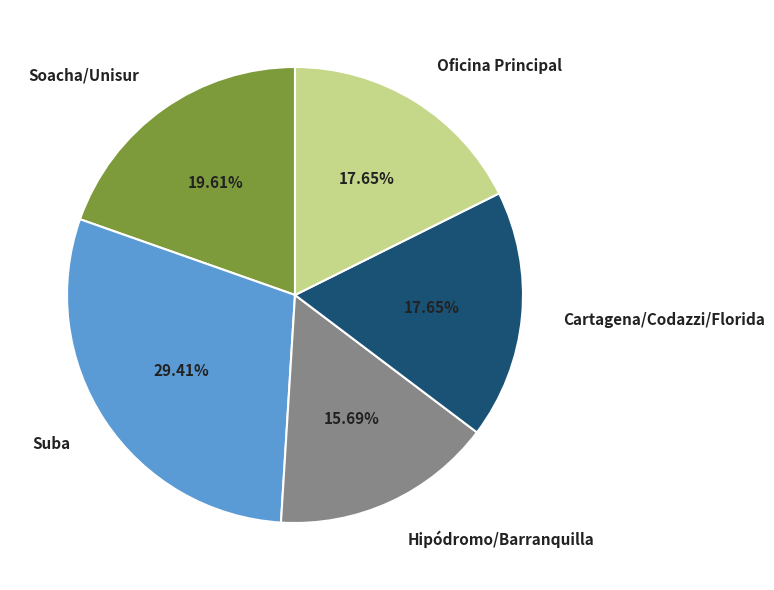

The Oficina Principal slice represents 3% of the pie. True or false?

False